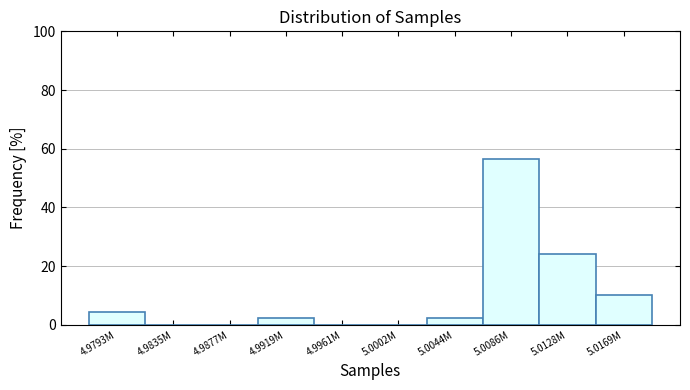

Reading left to right, list all the values displayed in this chart.

4.9793M=4.4	4.9835M=0.0	4.9877M=0.0	4.9919M=2.2	4.9961M=0.0	5.0002M=0.0	5.0044M=2.2	5.0086M=56.6	5.0128M=24.3	5.0169M=10.3